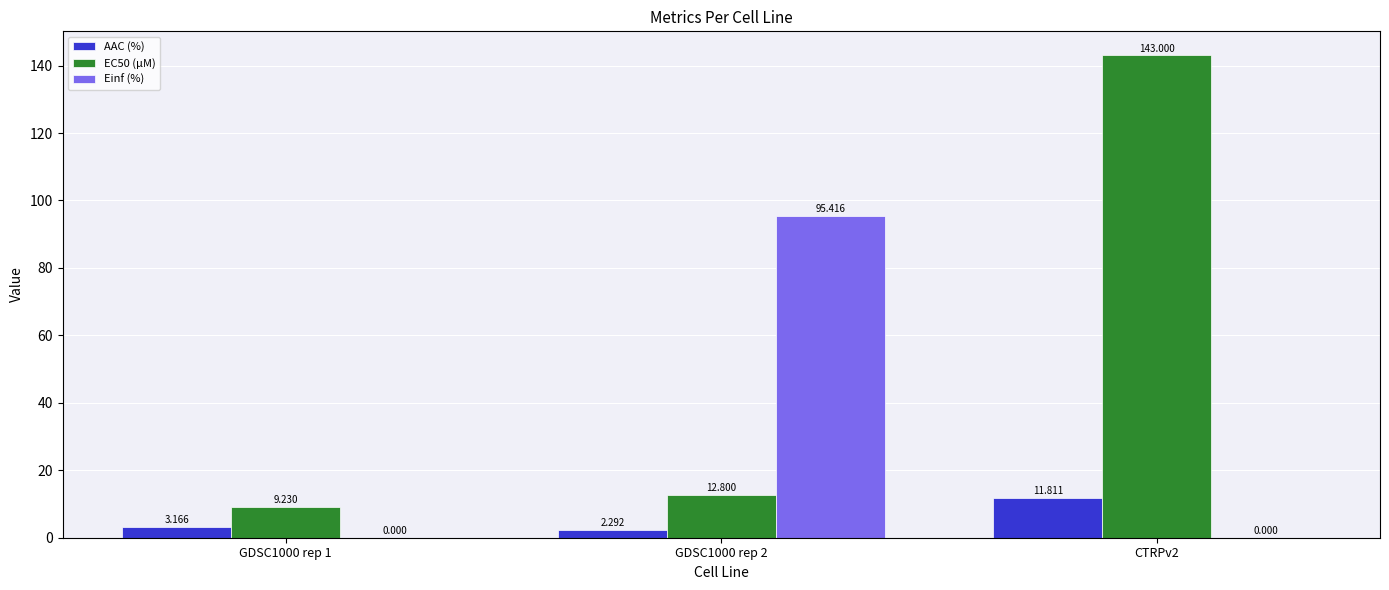

True or false: EC50 (µM) has a value of 4.7 at GDSC1000 rep 2.

False